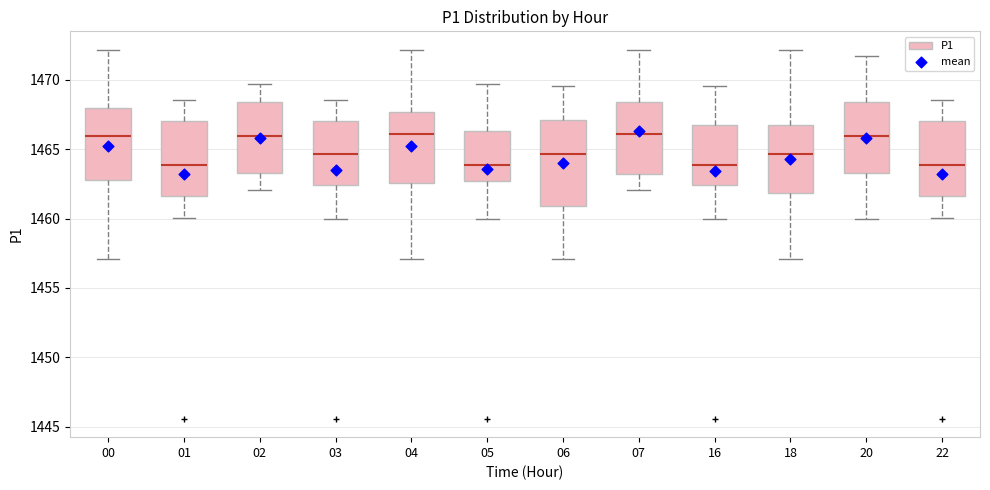

Which box is the tallest, from its lower edge to its upper edge?

06